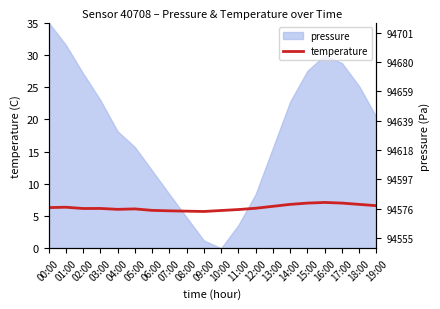

The temperature series shows 9.7 at 15:00. True or false?

False